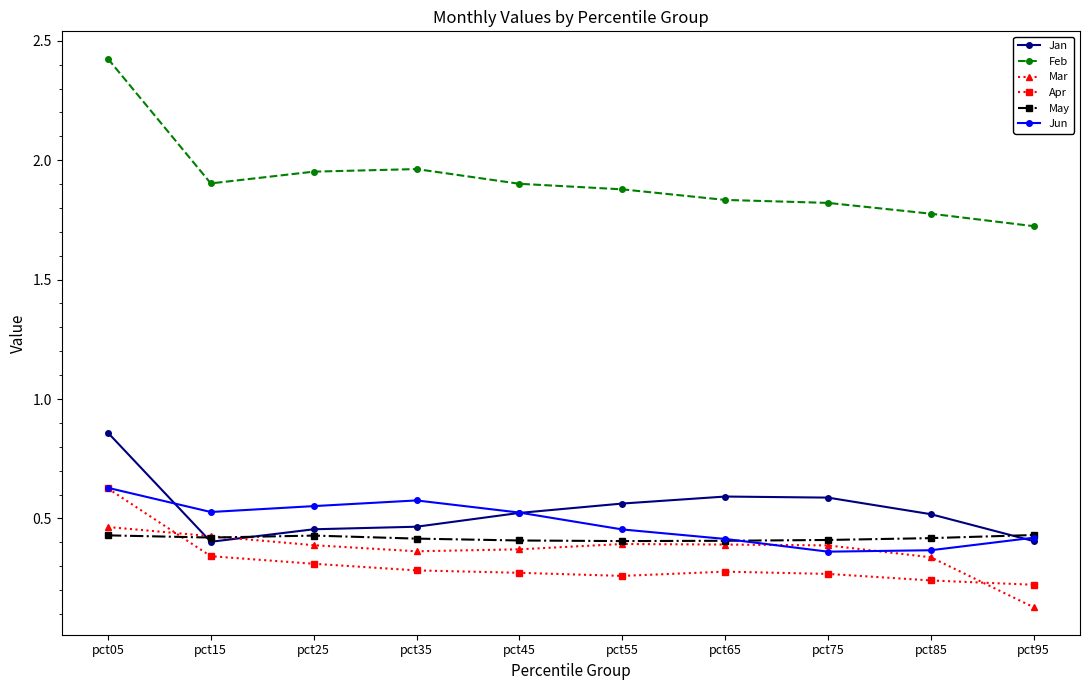

How many lines are shown in the chart?

6